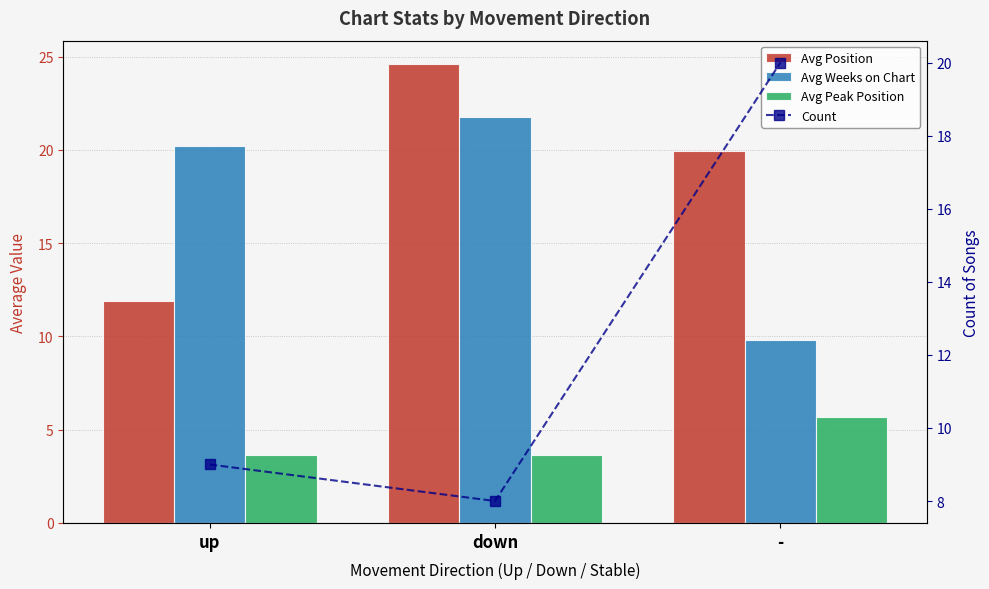

The value of Avg Position at down is 16.2. True or false?

False